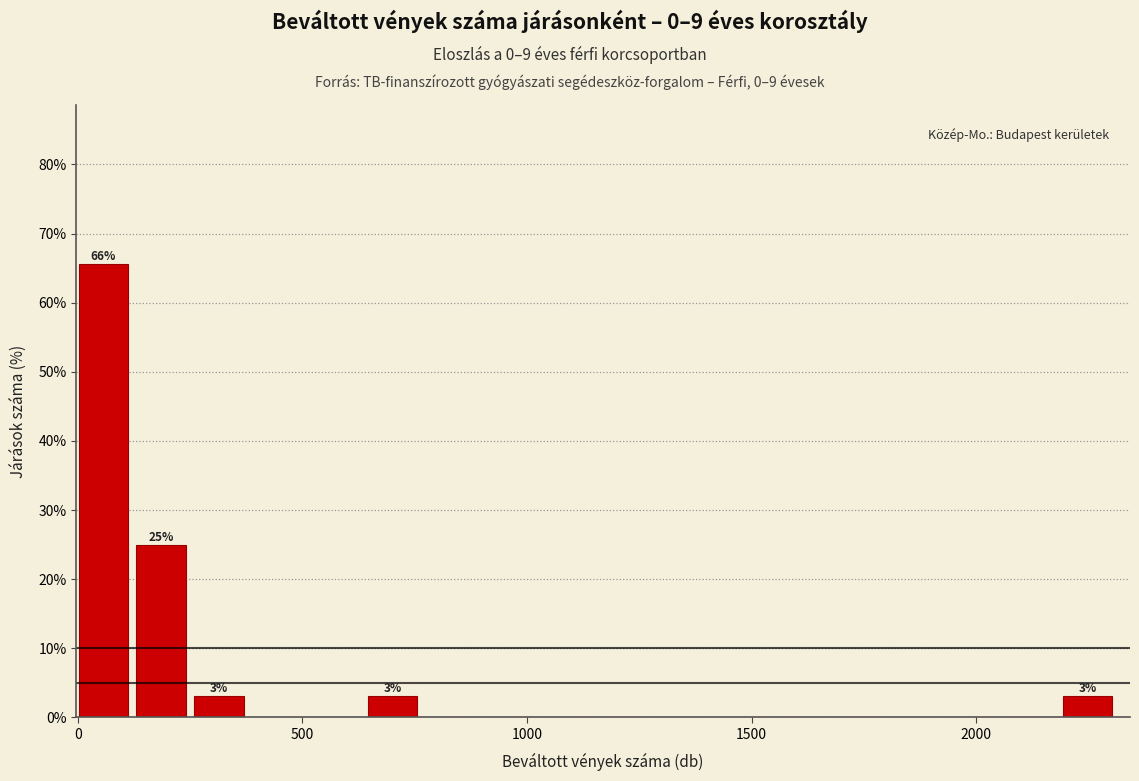

Around what value on the x-axis is the tallest bar? Give the approximate position of its centre, as read against the axis.

50